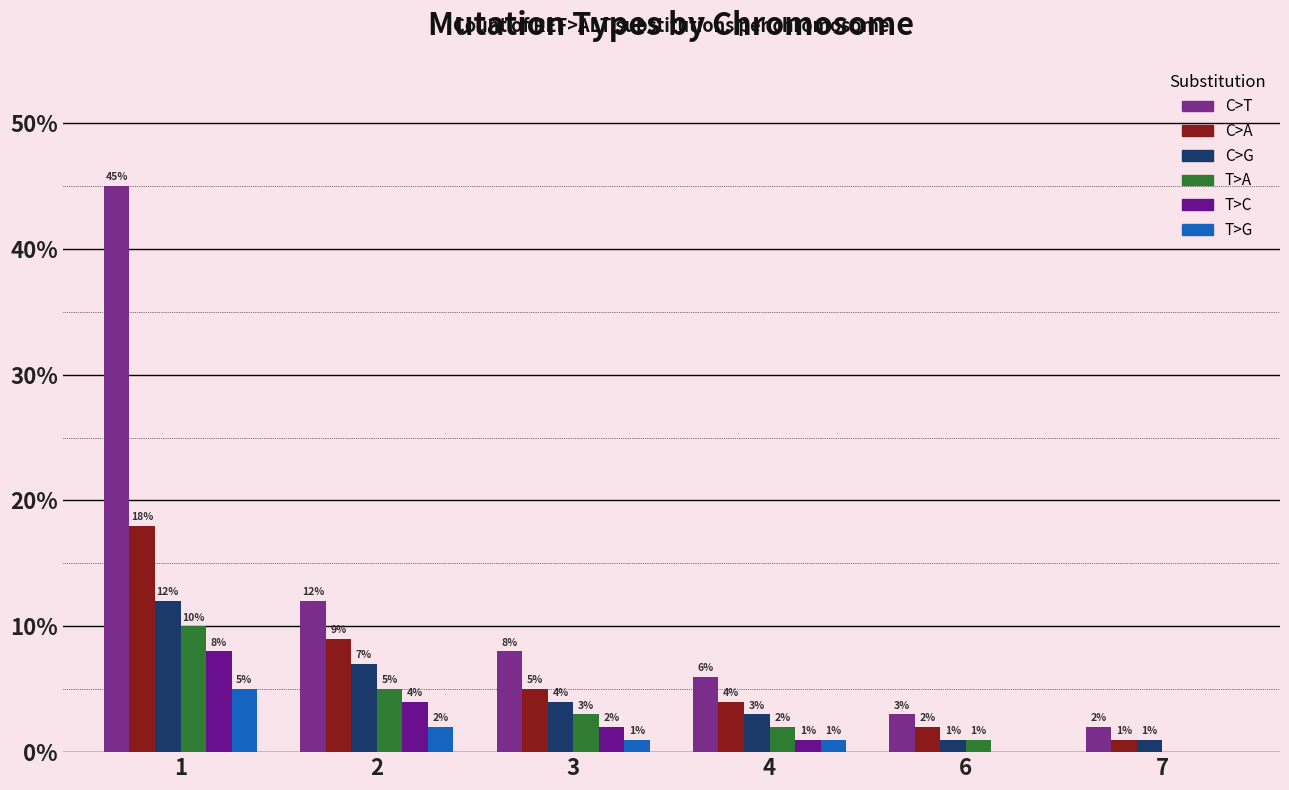

Which series has the widest spread of values?

C>T